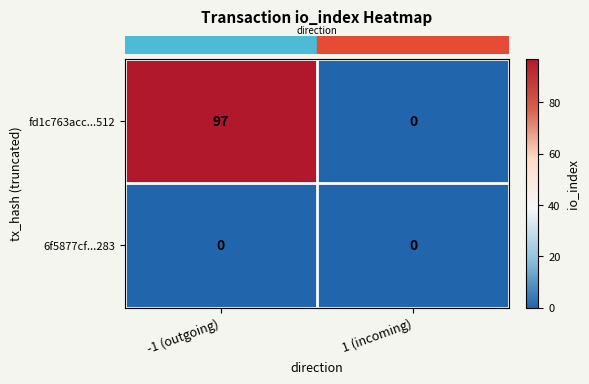

Reading right to left, transcribe all the data shown in this chart.

fd1c763acc...512: 1 (incoming)=0	-1 (outgoing)=97
6f5877cf...283: 1 (incoming)=0	-1 (outgoing)=0